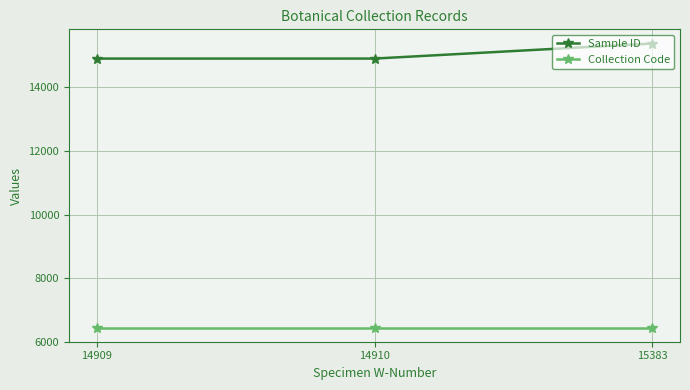

The value of Collection Code at 15383 is 6445. True or false?

True